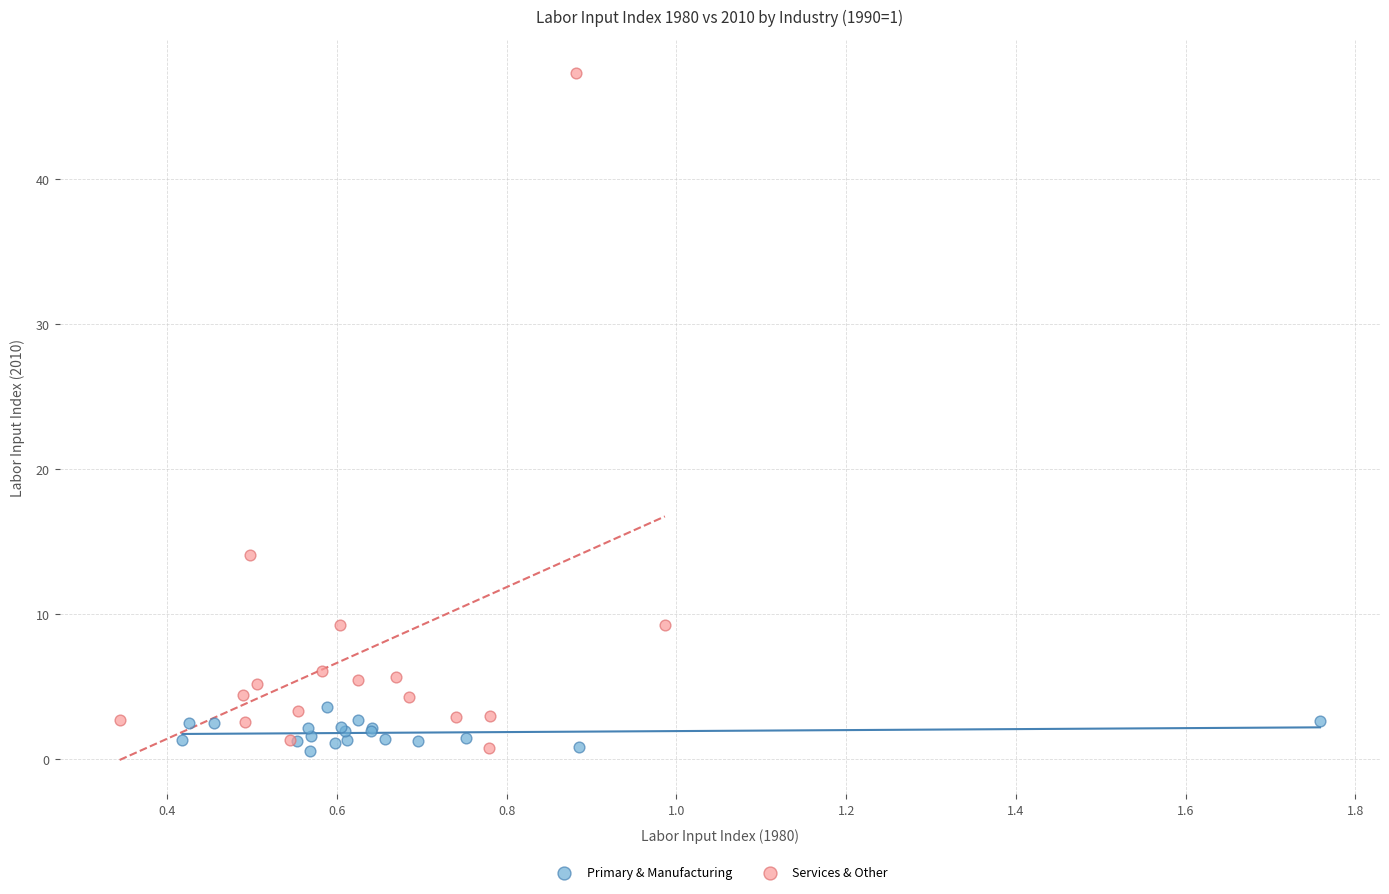

Which series contains the highest Y value?

Services & Other